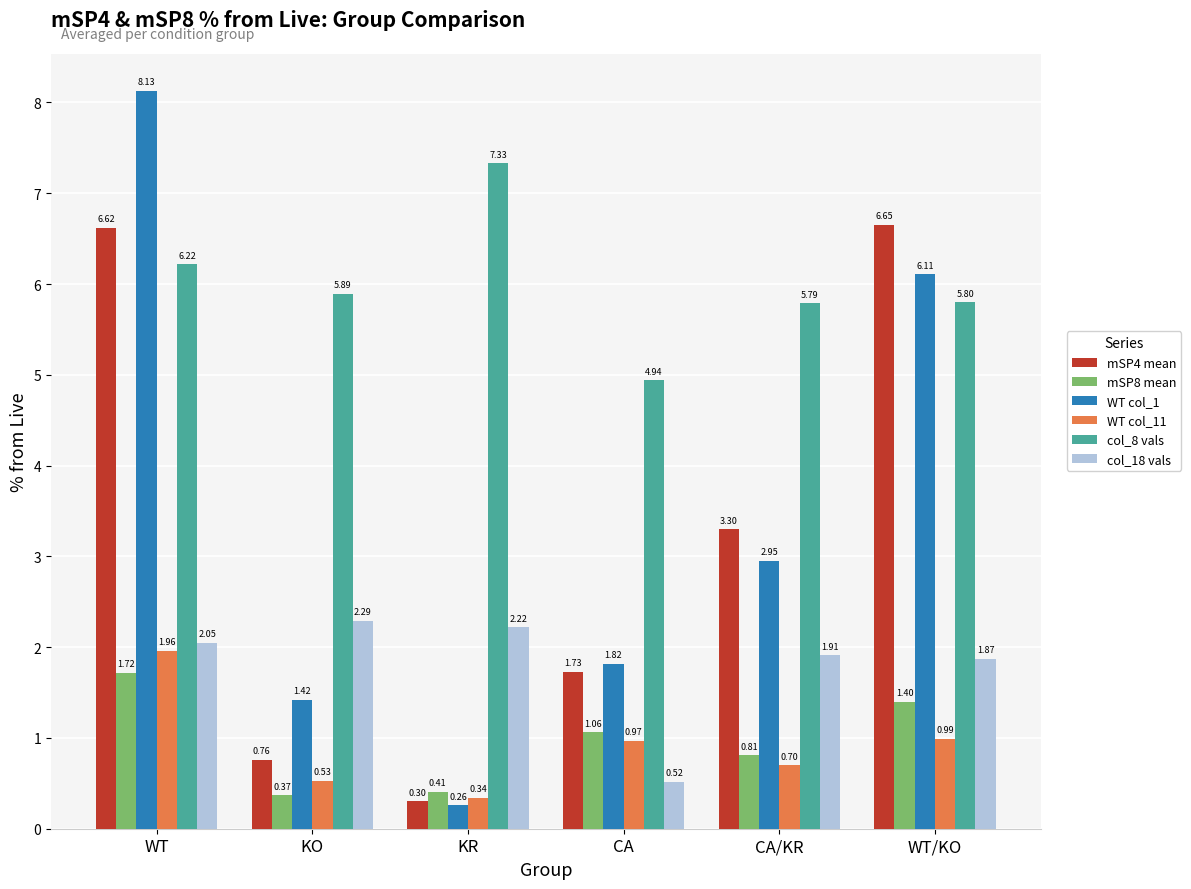

What is the average value of the col_8 vals series?

6.0